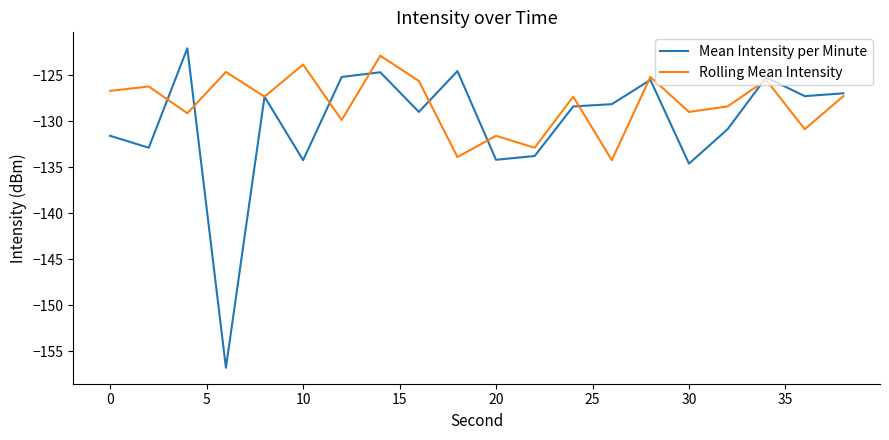

What is the maximum value shown in the chart?

-122.1